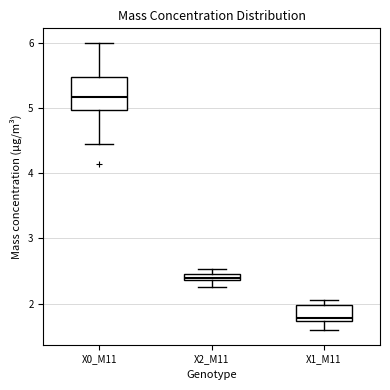

Which box is the tallest, from its lower edge to its upper edge?

X0_M11